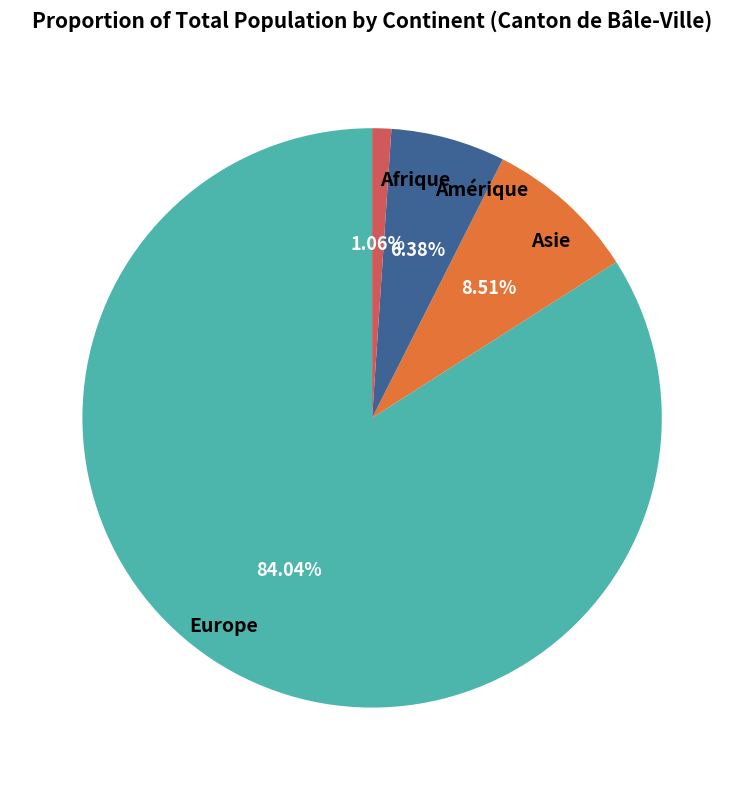

The Asie slice represents 9% of the pie. True or false?

True